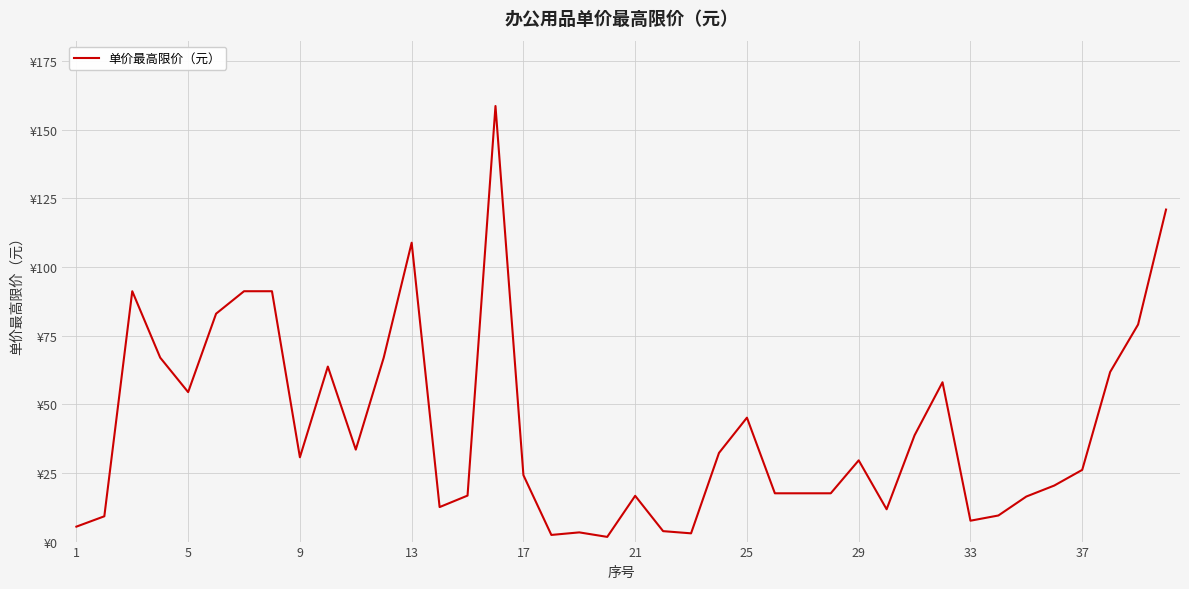

Does the chart have visible grid lines?

Yes